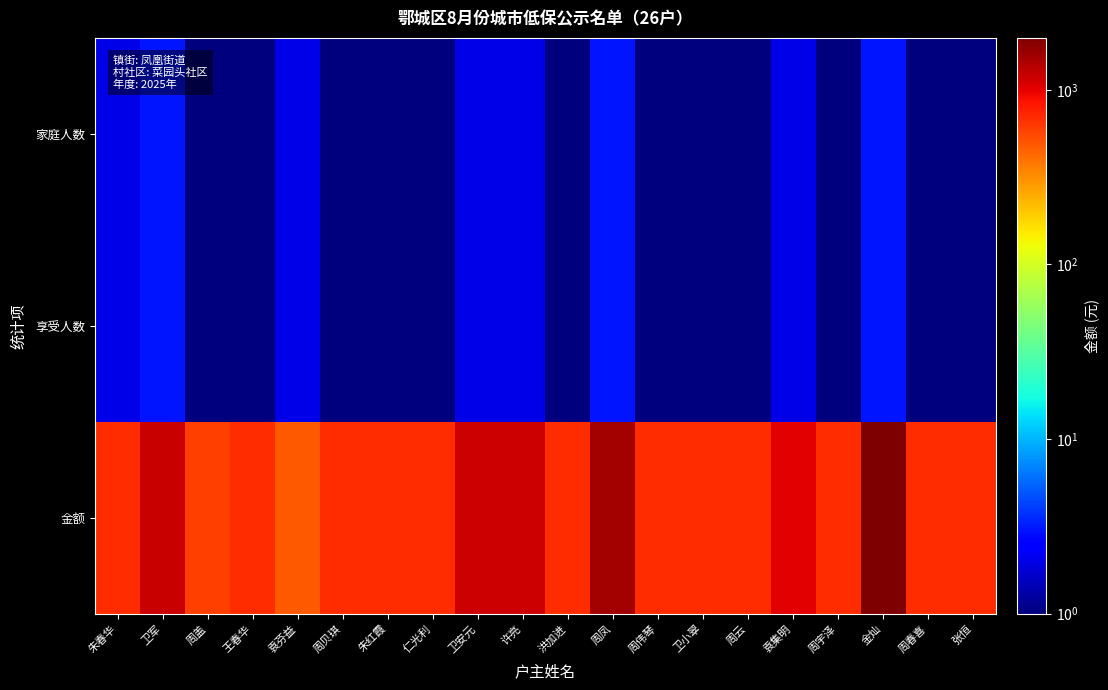

Reading right to left, list all the values displayed in this chart.

家庭人数: 张恒=1	周春喜=1	金灿=3	周宇泽=1	袁集明=2	周云=1	卫小翠=1	周伟琴=1	周凤=3	洪加进=1	许亮=2	卫安元=2	仁光利=1	朱红霞=1	周贝琪=1	袁芬益=2	王春华=1	周盖=1	卫军=3	朱春华=2
享受人数: 张恒=1	周春喜=1	金灿=3	周宇泽=1	袁集明=2	周云=1	卫小翠=1	周伟琴=1	周凤=3	洪加进=1	许亮=2	卫安元=2	仁光利=1	朱红霞=1	周贝琪=1	袁芬益=2	王春华=1	周盖=1	卫军=3	朱春华=2
金额: 张恒=700	周春喜=700	金灿=1983	周宇泽=700	袁集明=1020	周云=700	卫小翠=700	周伟琴=700	周凤=1546	洪加进=700	许亮=1190	卫安元=1180	仁光利=700	朱红霞=700	周贝琪=700	袁芬益=490	王春华=700	周盖=600	卫军=1200	朱春华=690